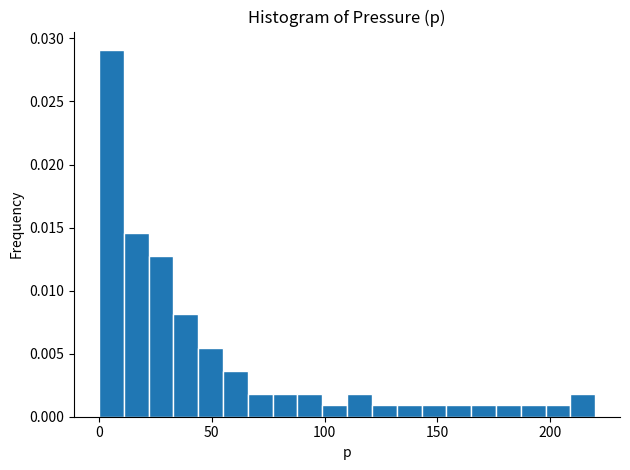

Around what value on the x-axis is the tallest bar? Give the approximate position of its centre, as read against the axis.

5